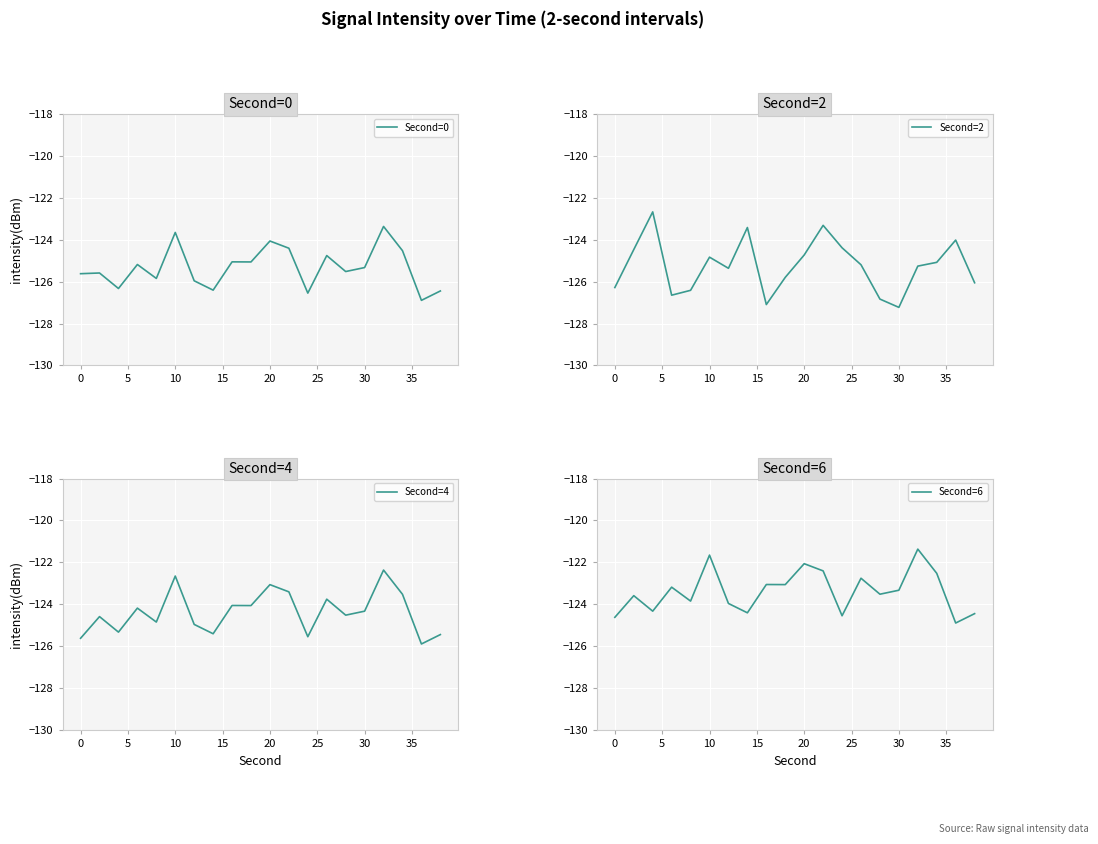

The Second=2 series shows -81.1 at 10. True or false?

False